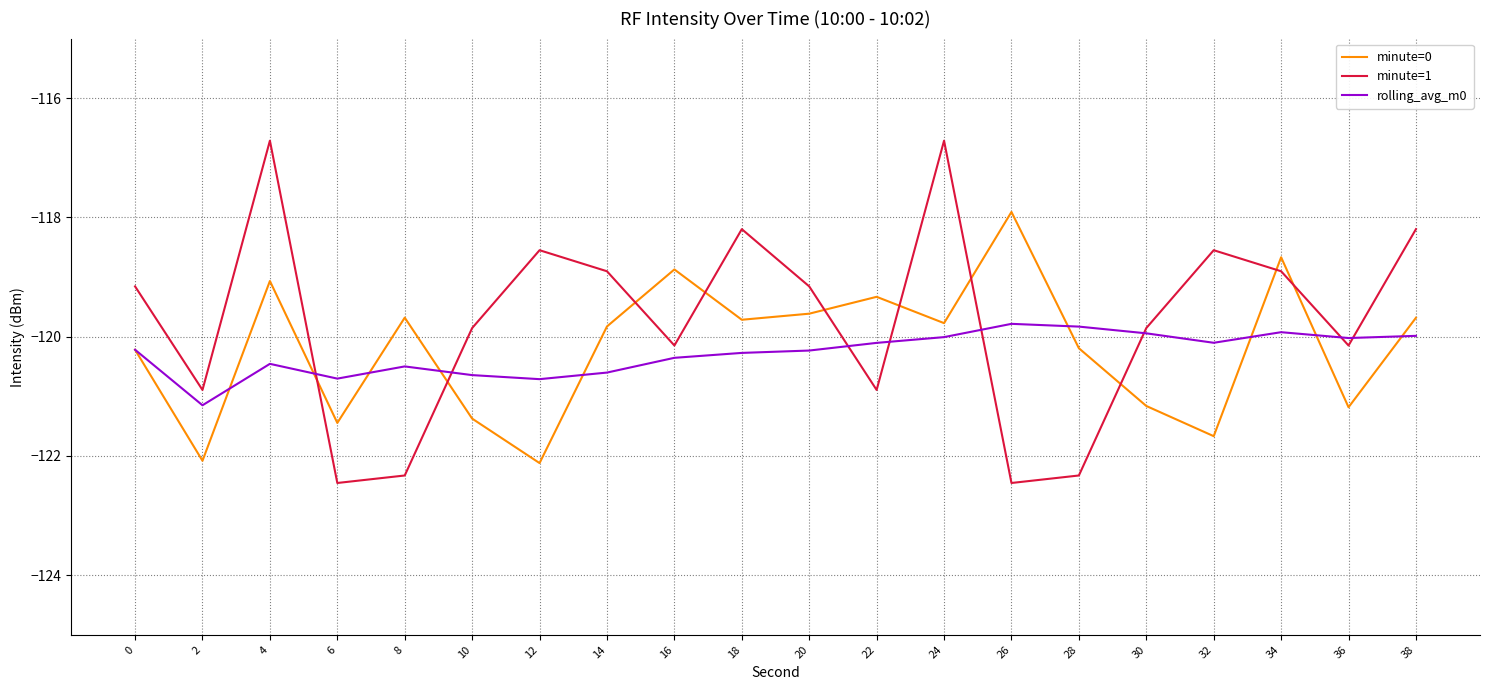

Is it true that minute=1 equals -122.3 at 28?

True